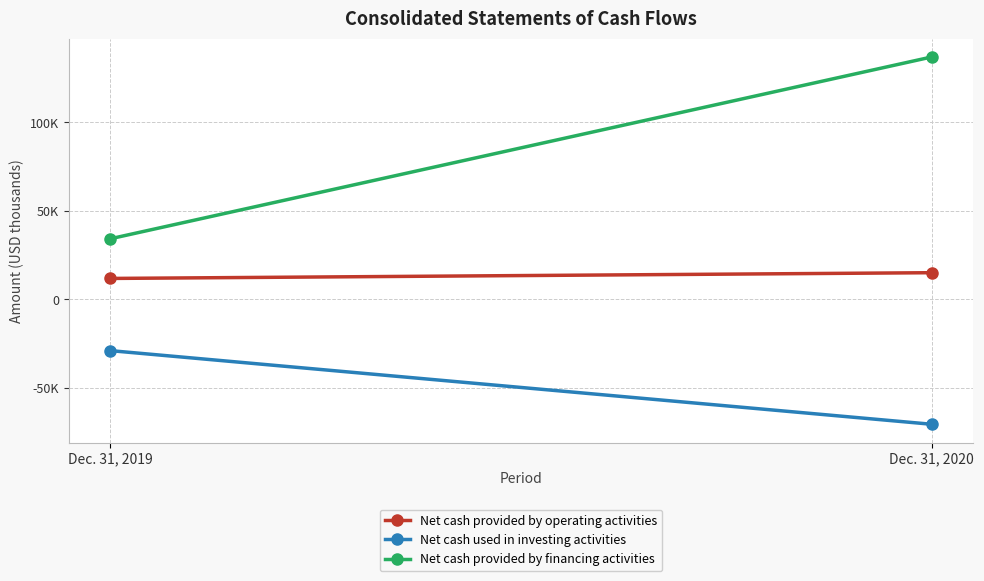

Reading left to right, list all the values displayed in this chart.

Net cash provided by operating activities: Dec. 31, 2019=11851	Dec. 31, 2020=15091
Net cash used in investing activities: Dec. 31, 2019=-28894	Dec. 31, 2020=-70486
Net cash provided by financing activities: Dec. 31, 2019=34210	Dec. 31, 2020=136907